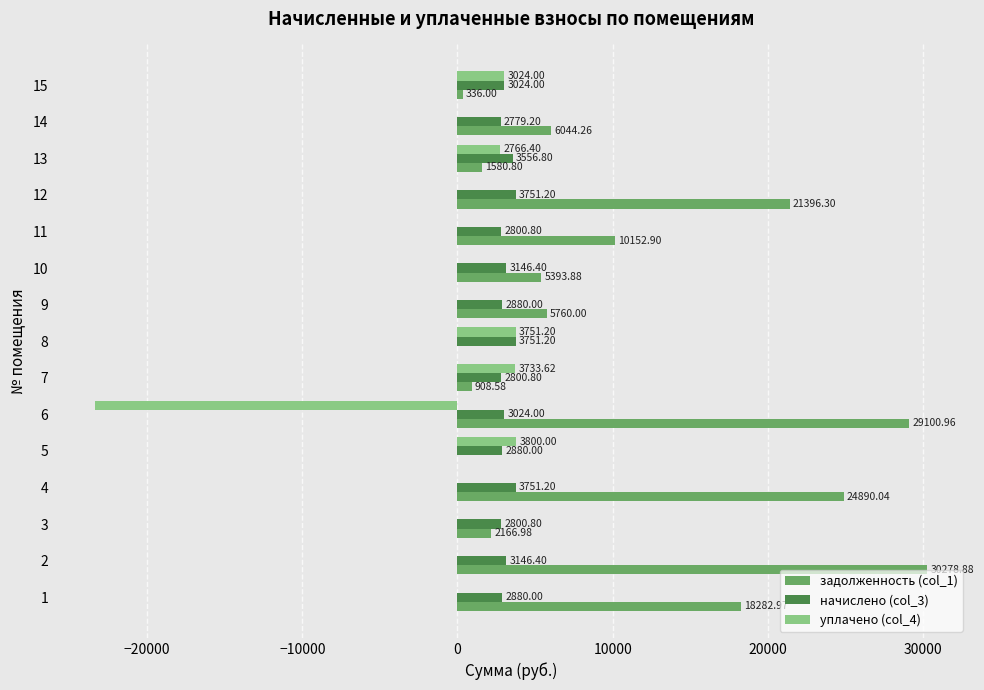

Which series has the largest total across all categories?

задолженность (col_1)